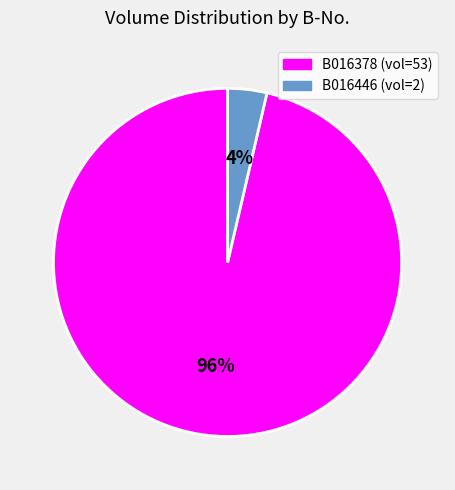

Count the number of slices in the pie.

2